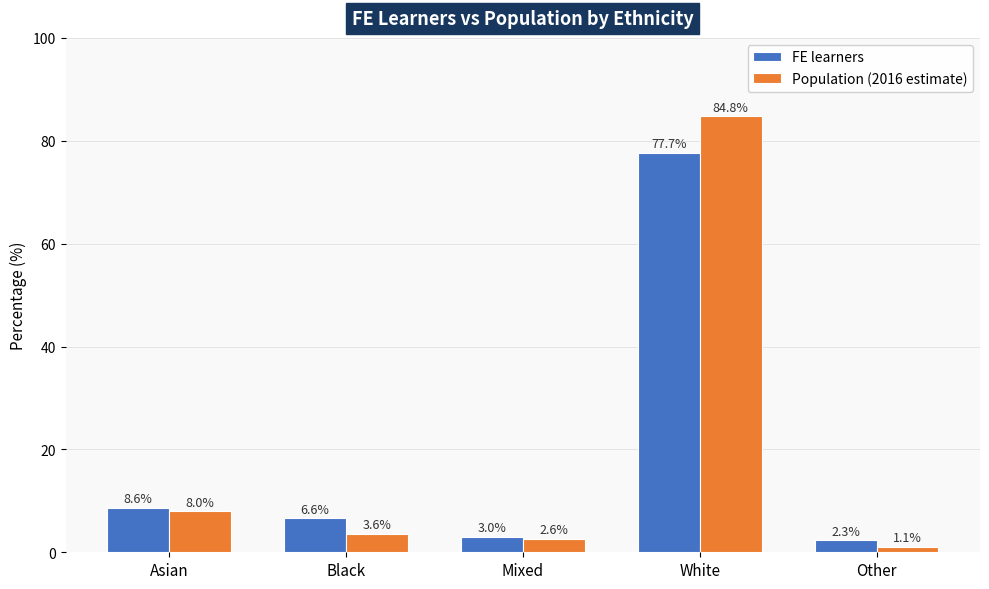

List the series in order of their peak value, lowest first.

FE learners, Population (2016 estimate)